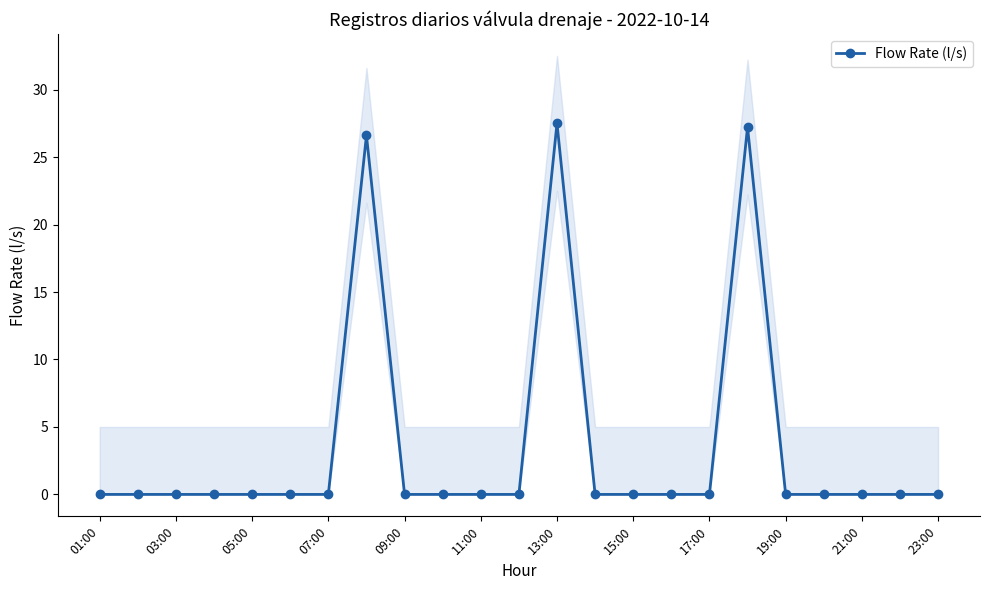

How many distinct data groups are displayed?

1